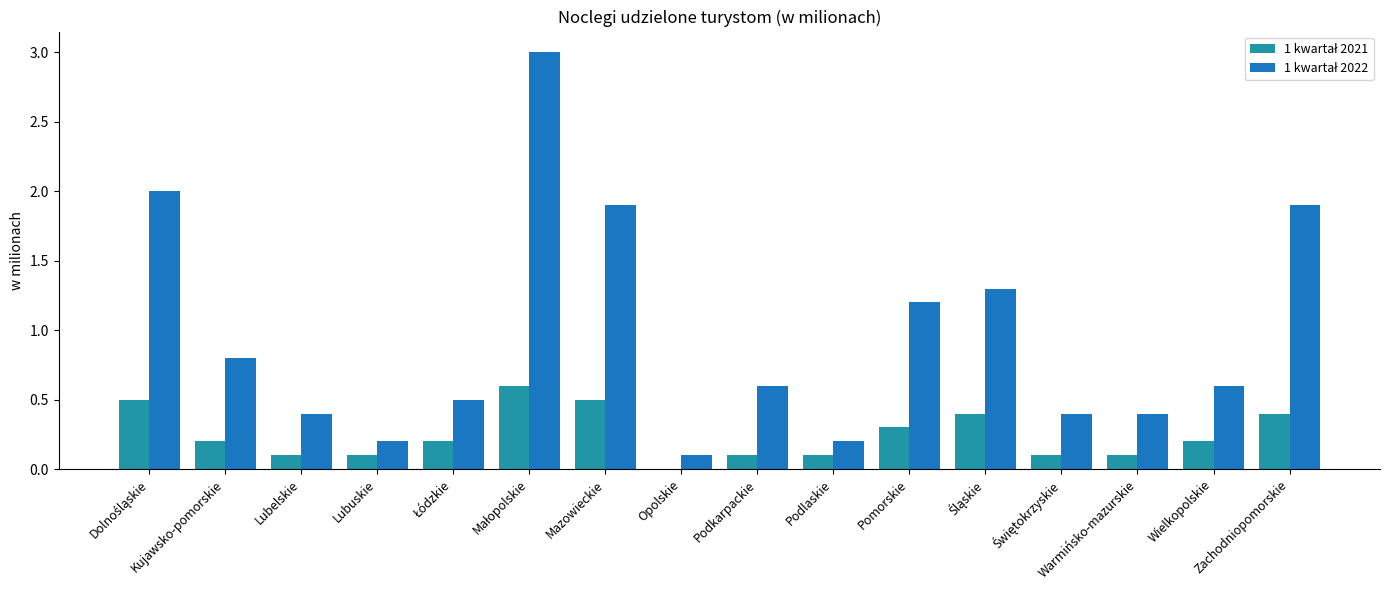

What is the maximum value shown in the chart?

3.0